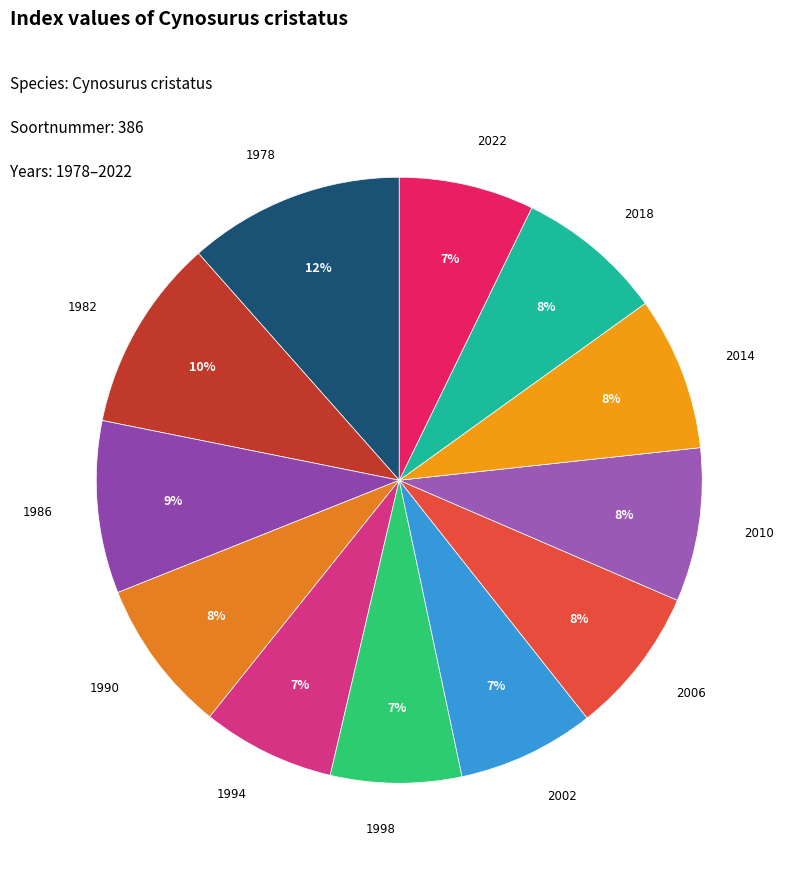

To the nearest percent, what is the difference between the largest and smallest slice percentages?

5%